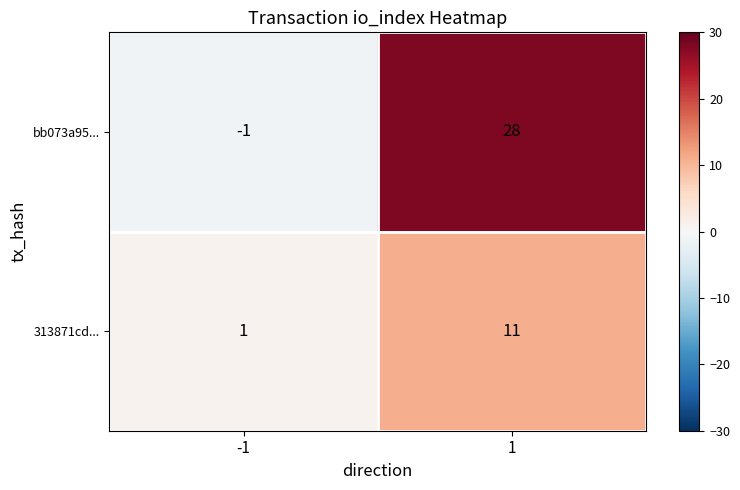

What is the difference between the bb073a95... values at 1 and -1?

29